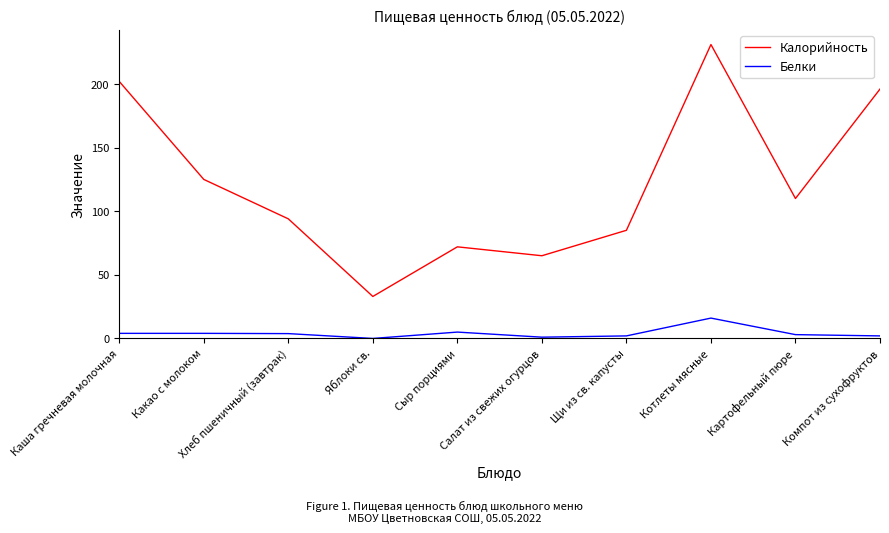

Rank the series by their average value, from highest to lowest.

Калорийность, Белки